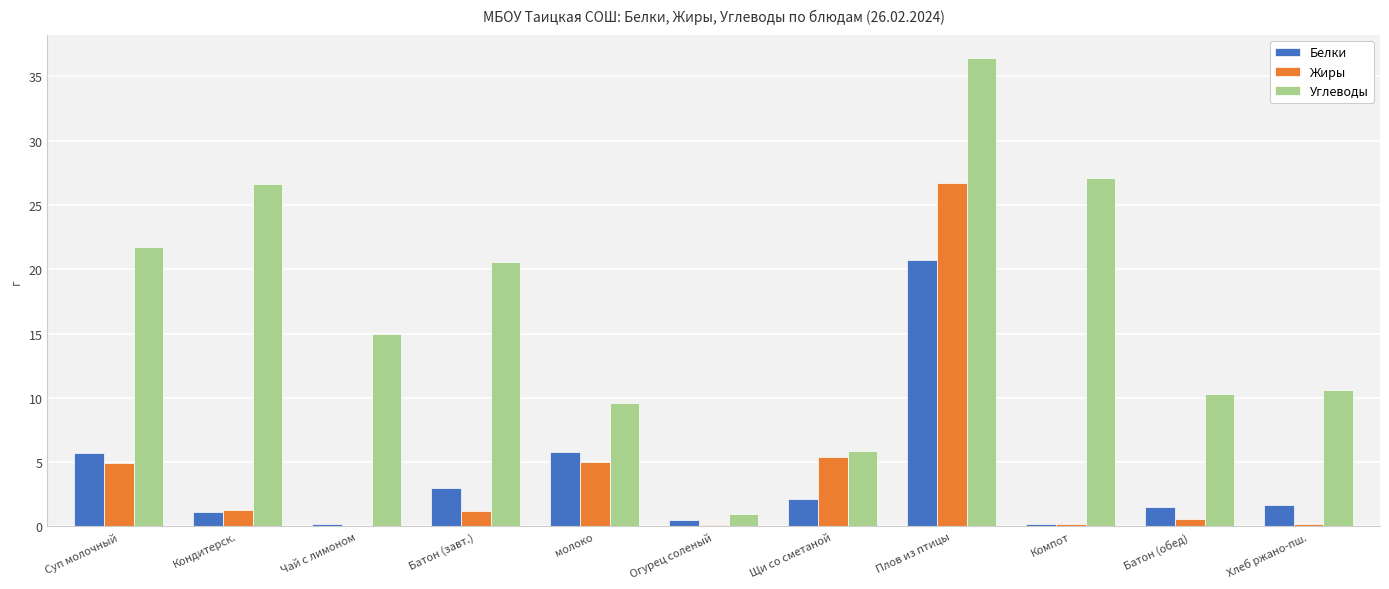

What are all the series names shown in the legend?

Белки, Жиры, Углеводы